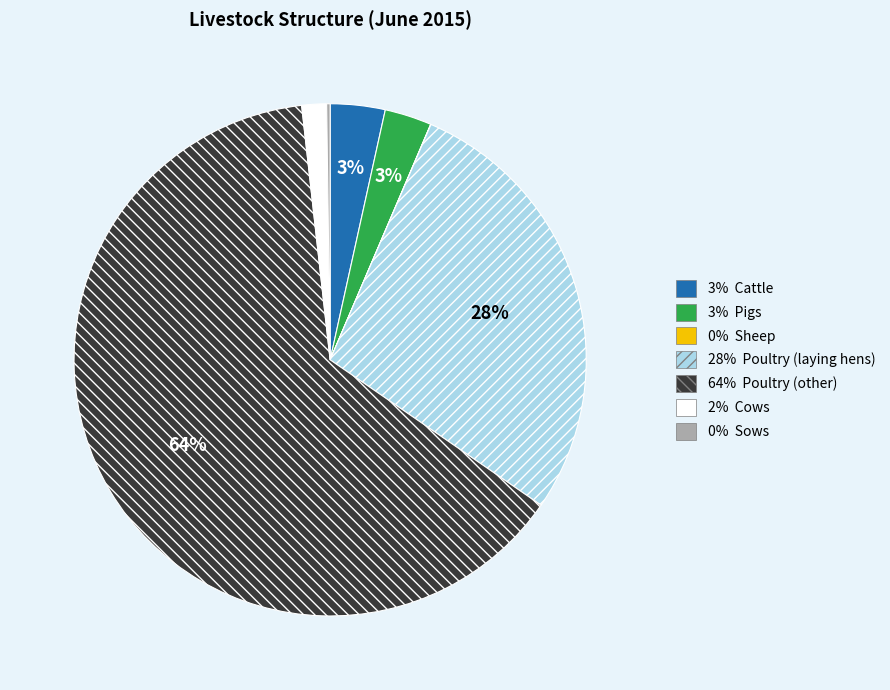

Is there any slice that represents more than half of the pie?

Yes